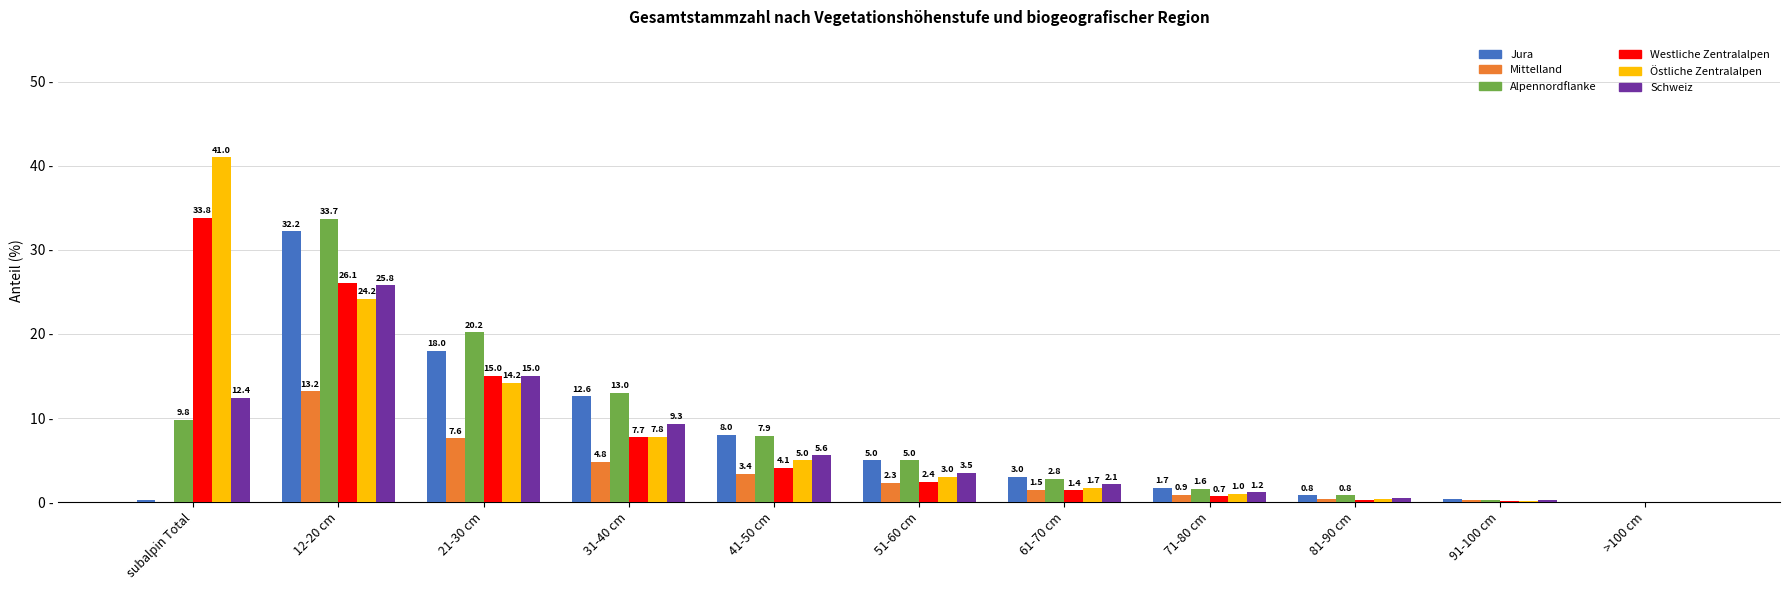

Which category has the highest value in the Östliche Zentralalpen series?

subalpin Total